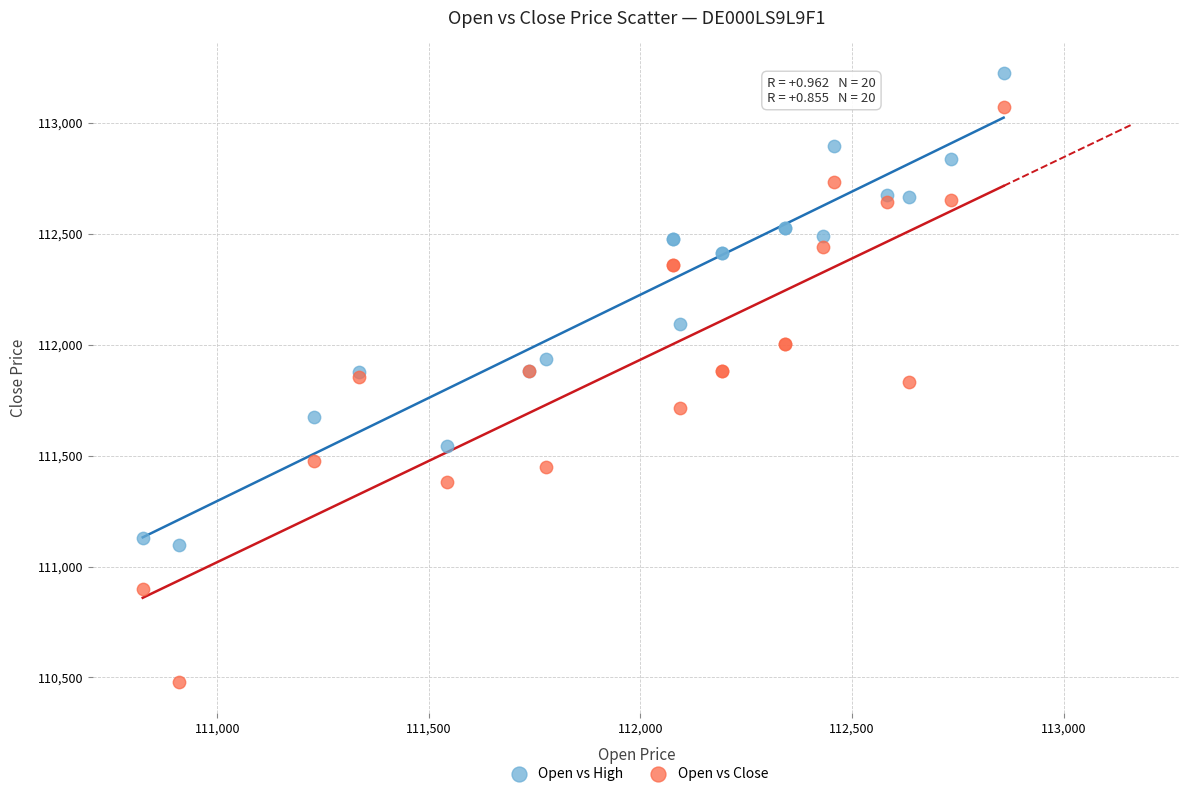

What are all the series names shown in the legend?

Open vs High, Open vs Close